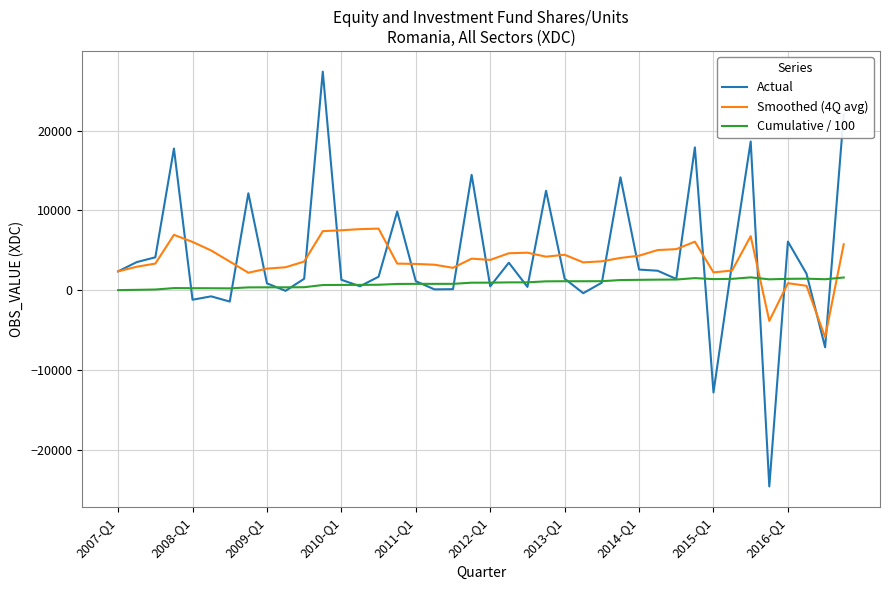

Which series has the largest range (max minus min)?

Actual